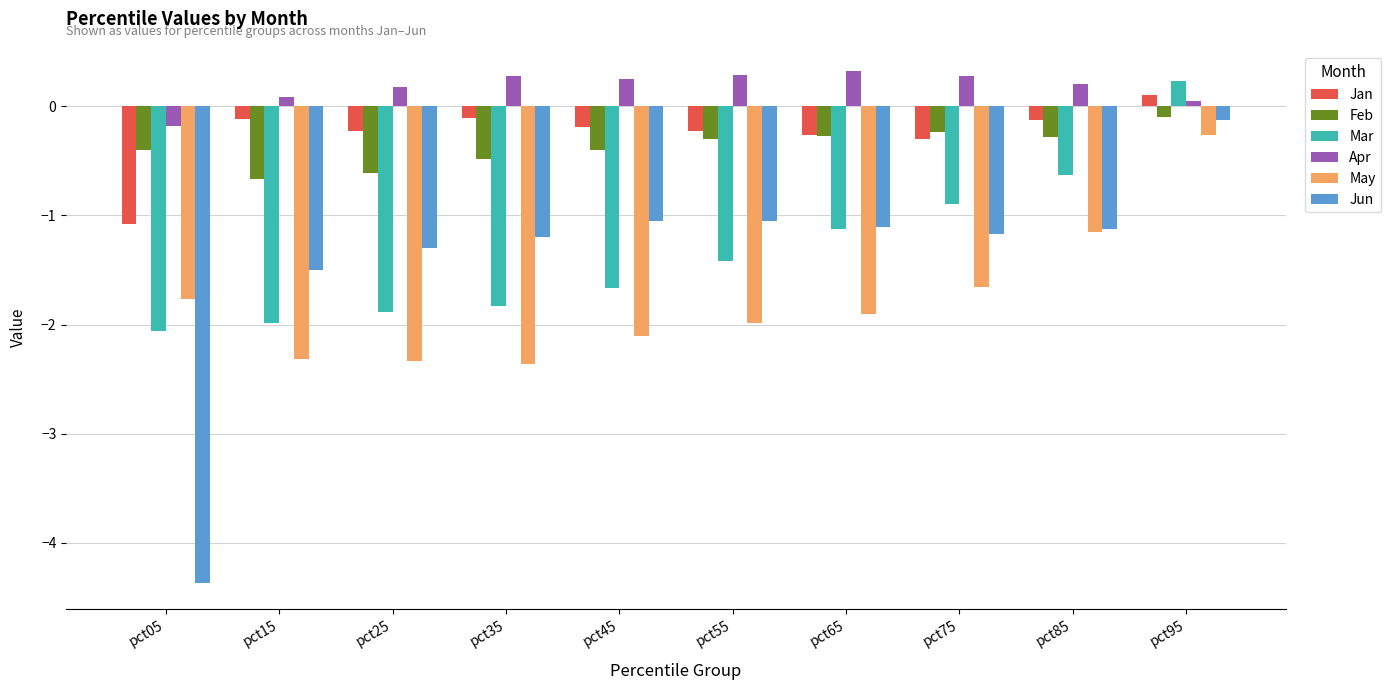

Which series changed the most between pct55 and pct65?

Mar